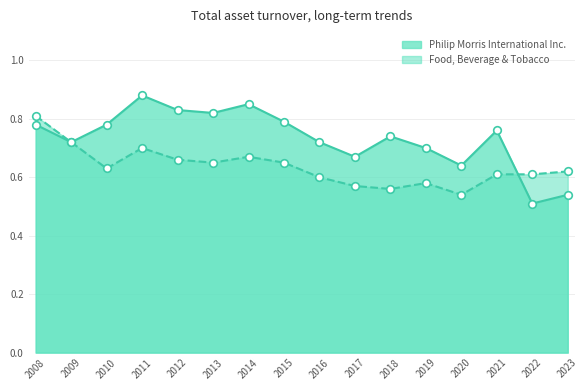

Which series reaches the maximum Y coordinate?

Philip Morris International Inc.